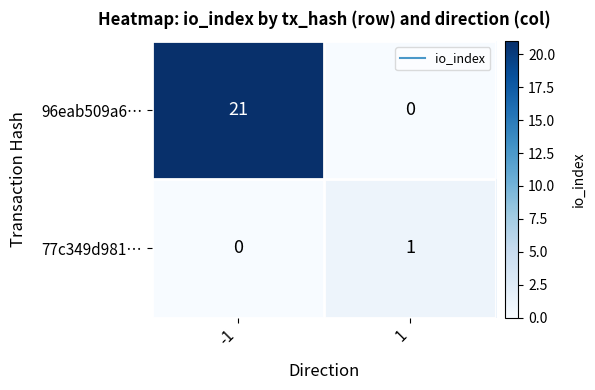

Which series has the largest total across all categories?

96eab509a6…